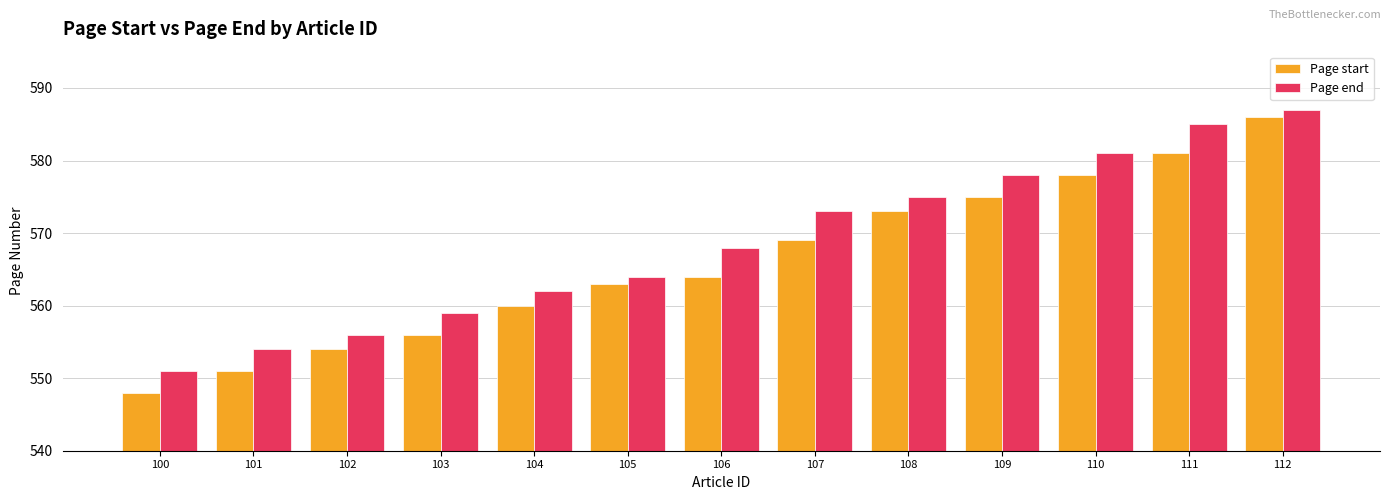

The value of Page start at 107 is 746. True or false?

False